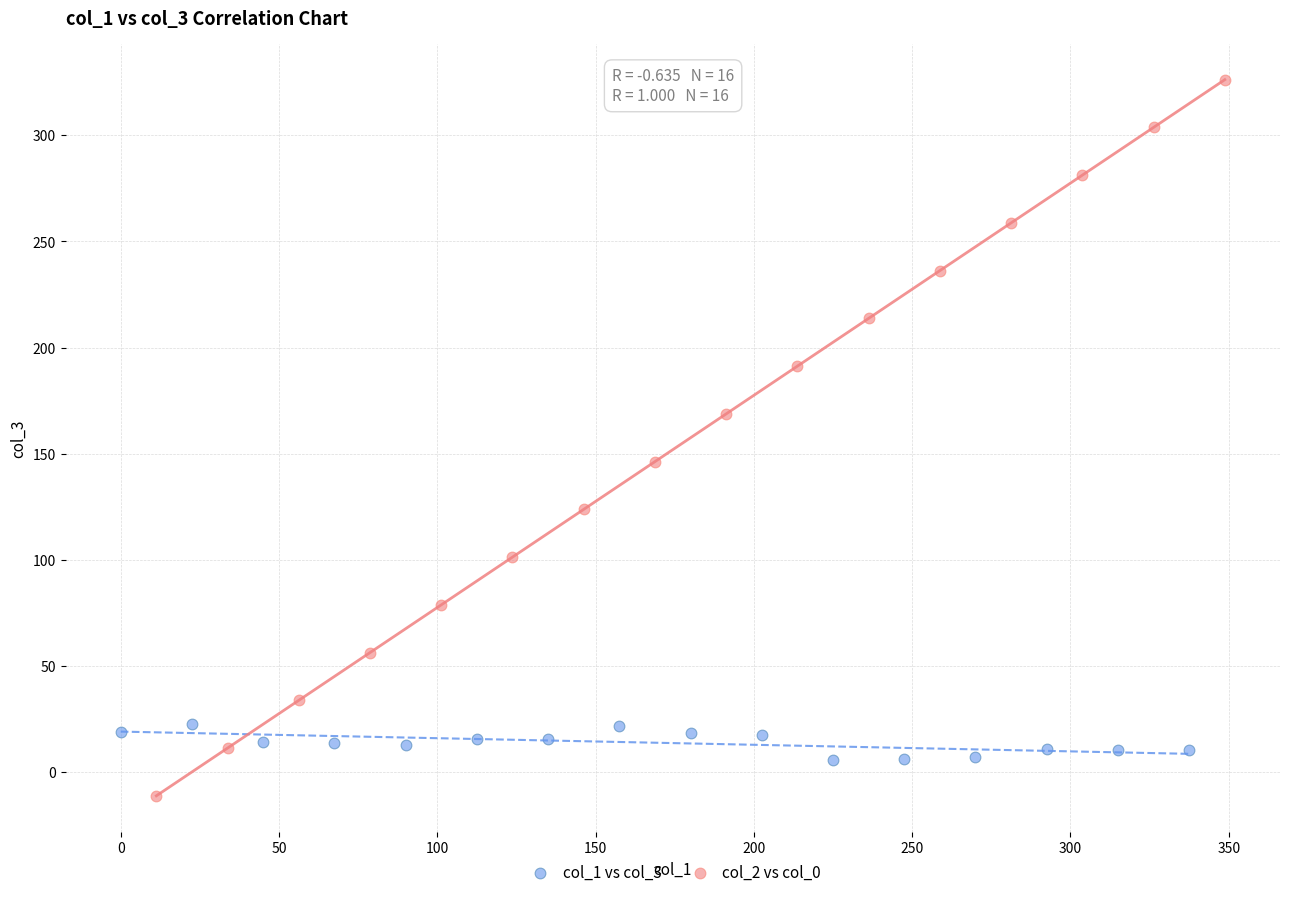

Which series has the widest spread of Y values?

col_2 vs col_0